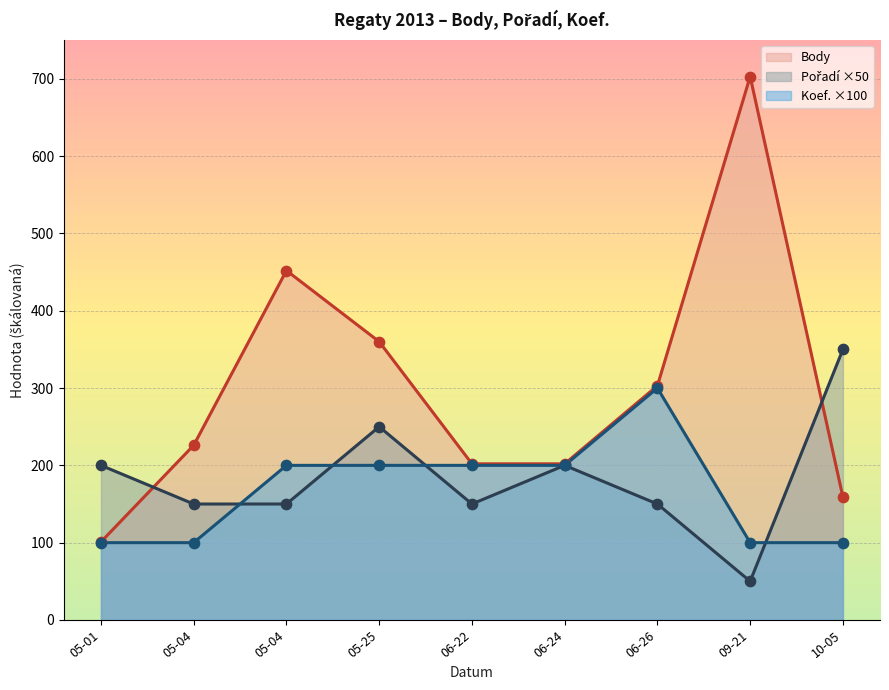

Which series contains the highest Y value?

Body